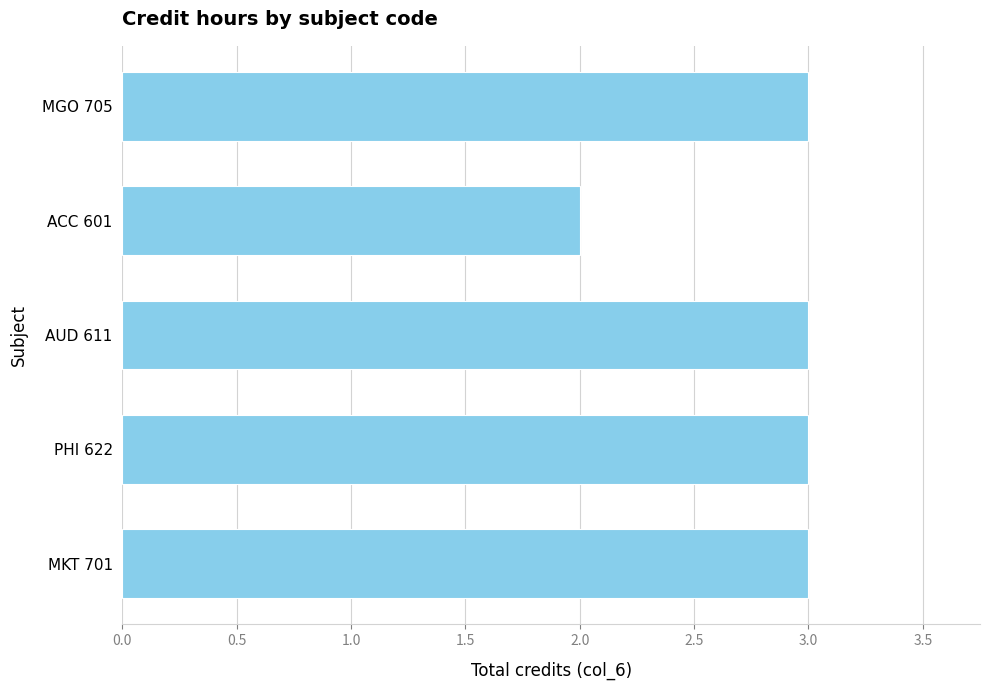

Approximately how many times larger is the value at AUD 611 compared to MKT 701?

1.0